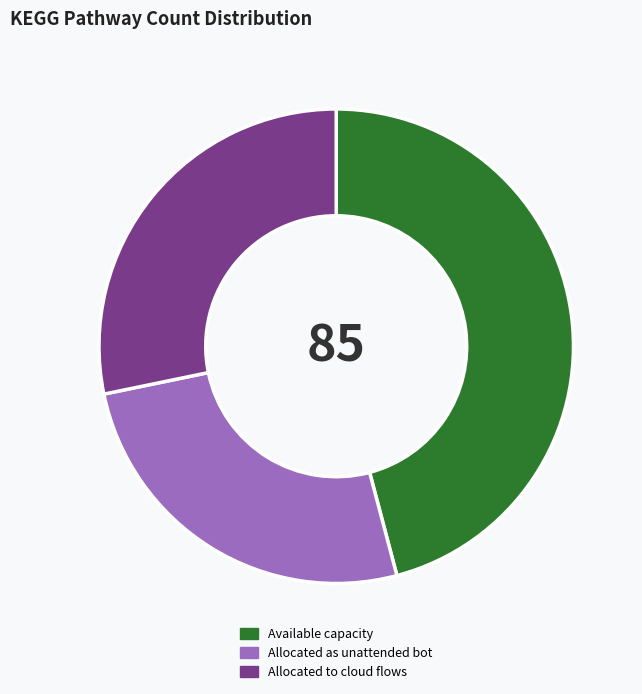

True or false: Allocated to cloud flows accounts for 28% of the total.

True